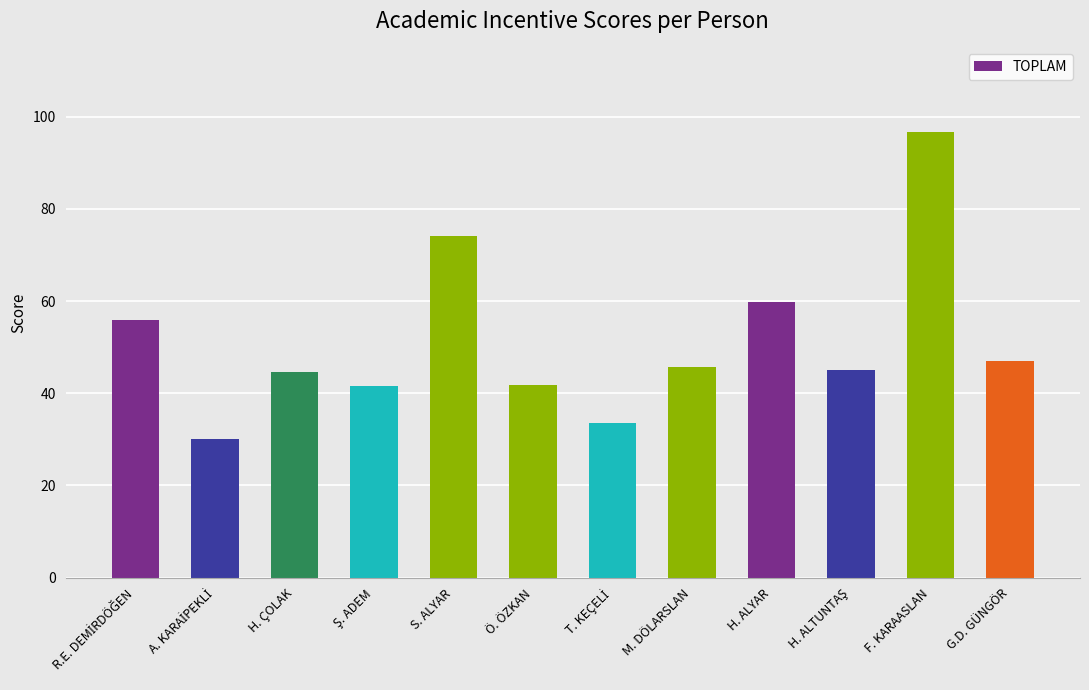

Does the chart contain any negative values?

No